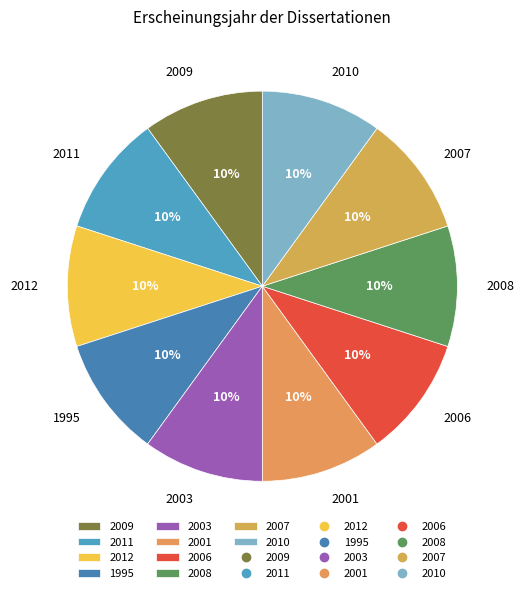

The 2010 slice represents 10% of the pie. True or false?

True